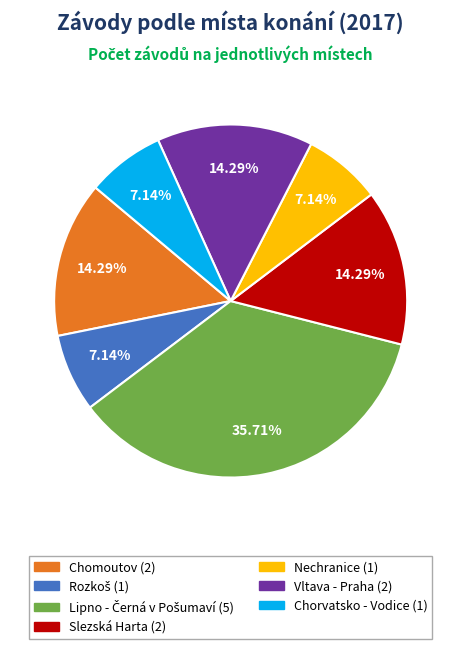

Combined, do Slezská Harta and Vltava - Praha account for over 50%?

No